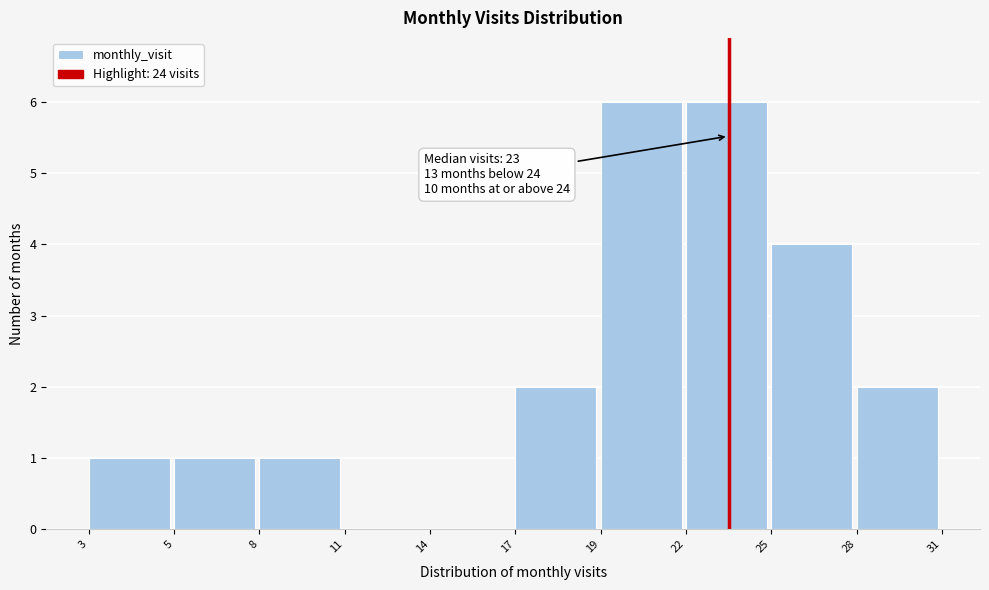

Reading right to left, list all the values displayed in this chart.

28=2	25=4	22=6	19=6	17=2	14=0	11=0	8=1	5=1	3=1